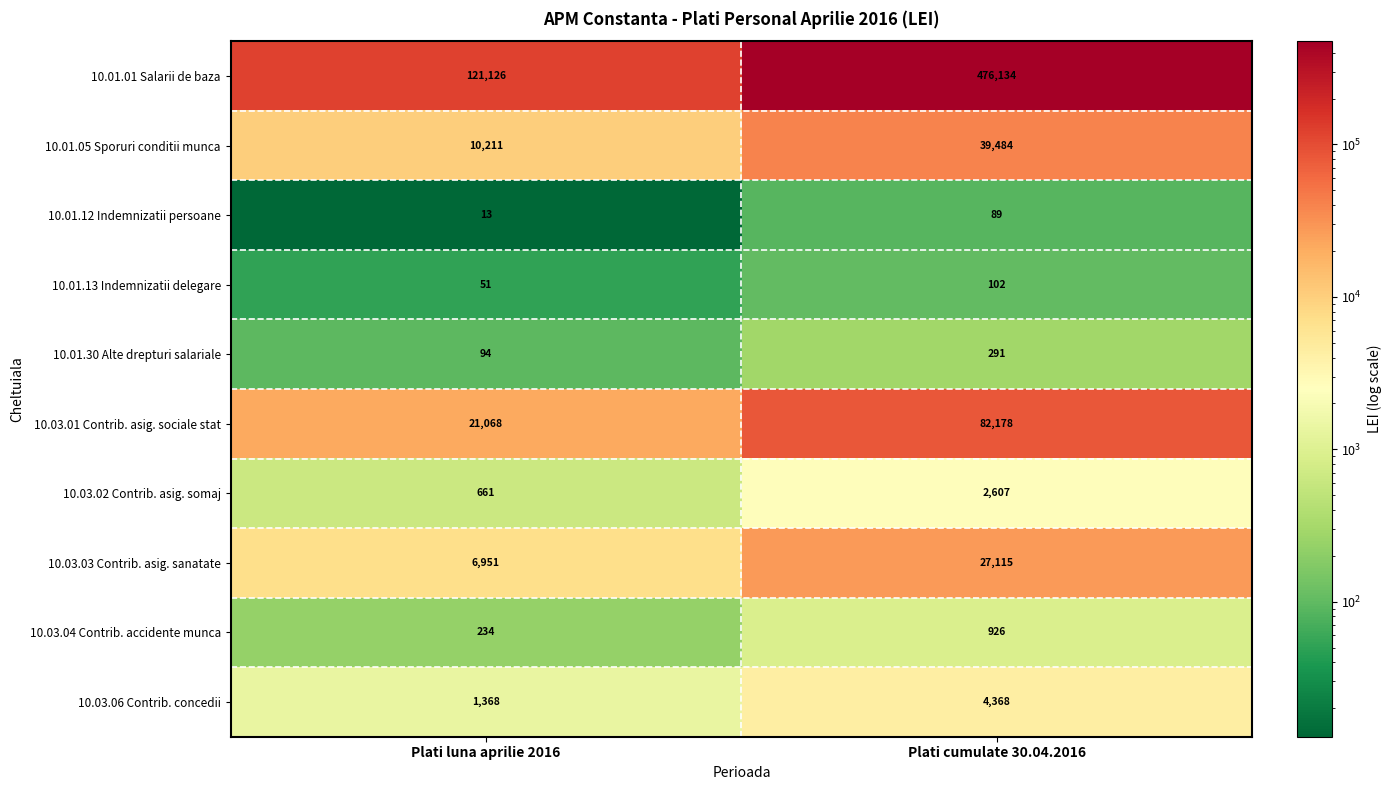

At which label is 10.01.05 Sporuri conditii munca closest to 24847?

Plati luna aprilie 2016